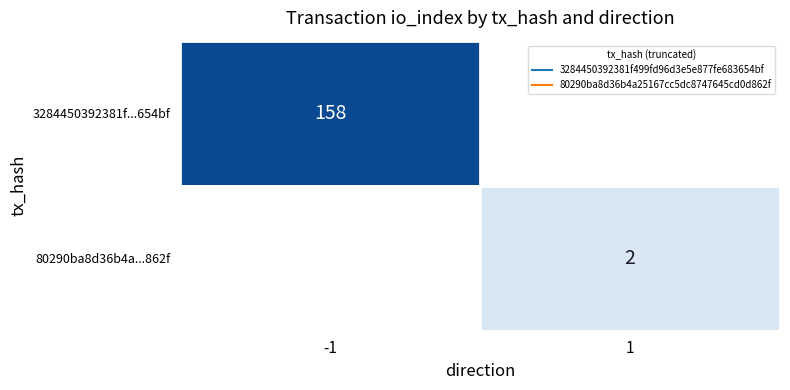

Count the number of data series in this chart.

2